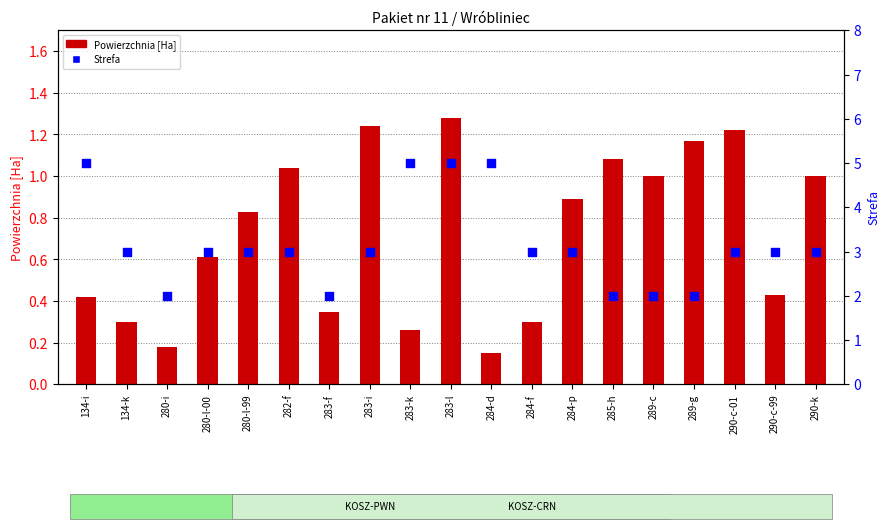

At how many categories does at least one series exceed 3?

4